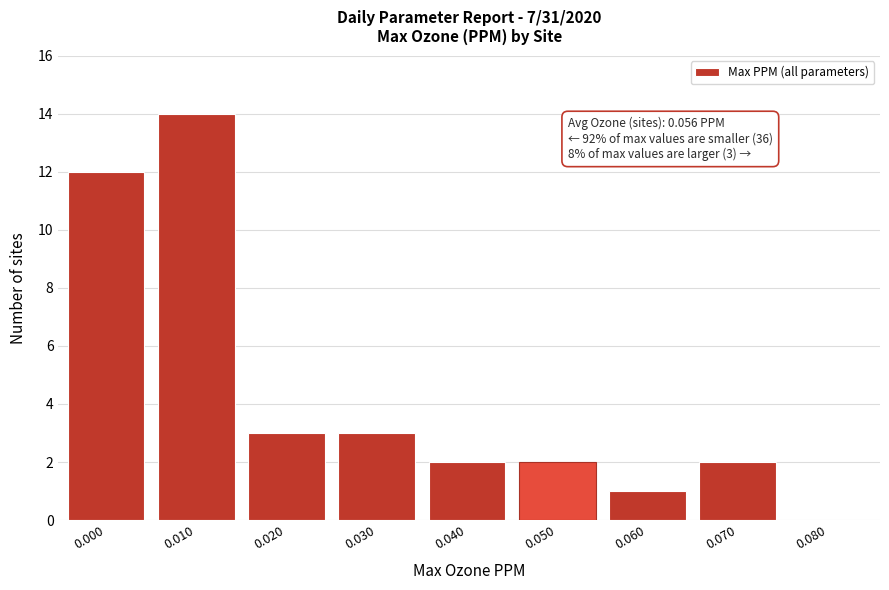

Reading left to right, list all the values displayed in this chart.

0.000=12	0.010=14	0.020=3	0.030=3	0.040=2	0.050=2	0.060=1	0.070=2	0.080=0